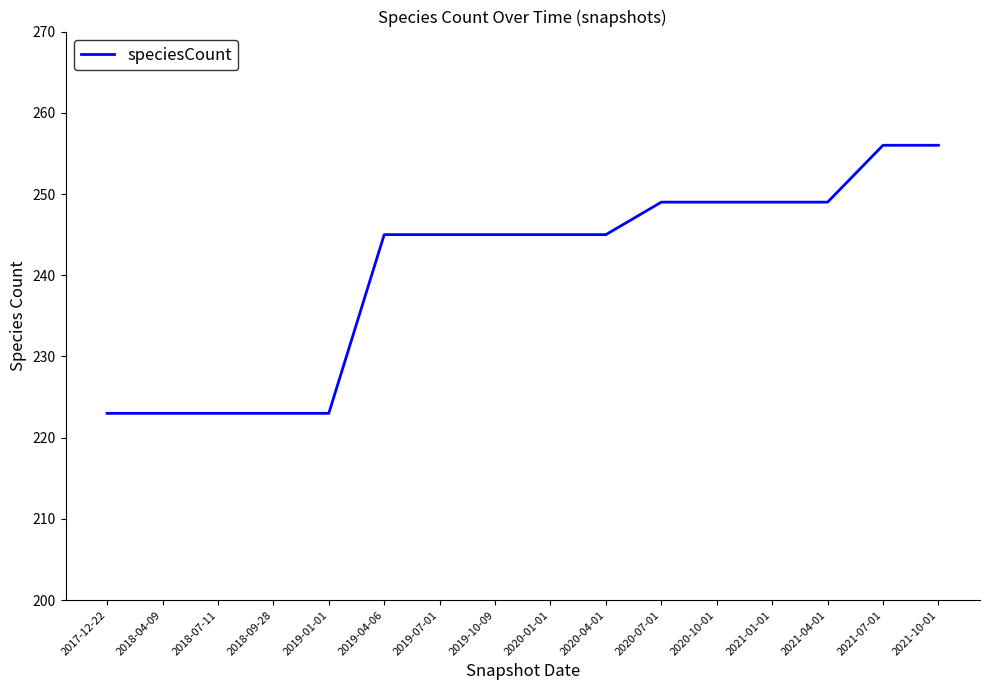

What is the difference between the values at 2020-01-01 and 2021-10-01?

11